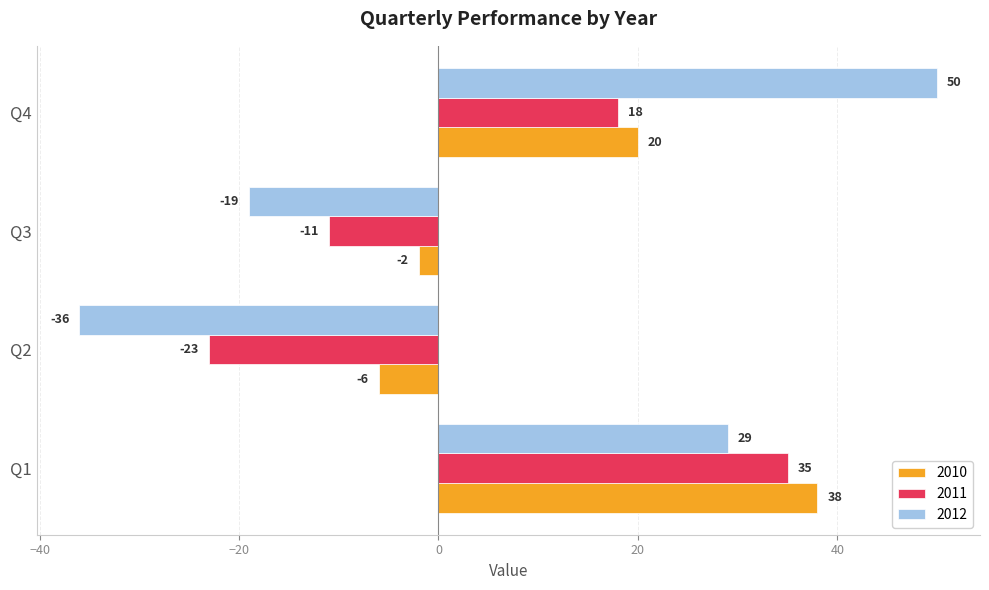

What is the approximate value of 2010 at Q4, to the nearest 10?

20